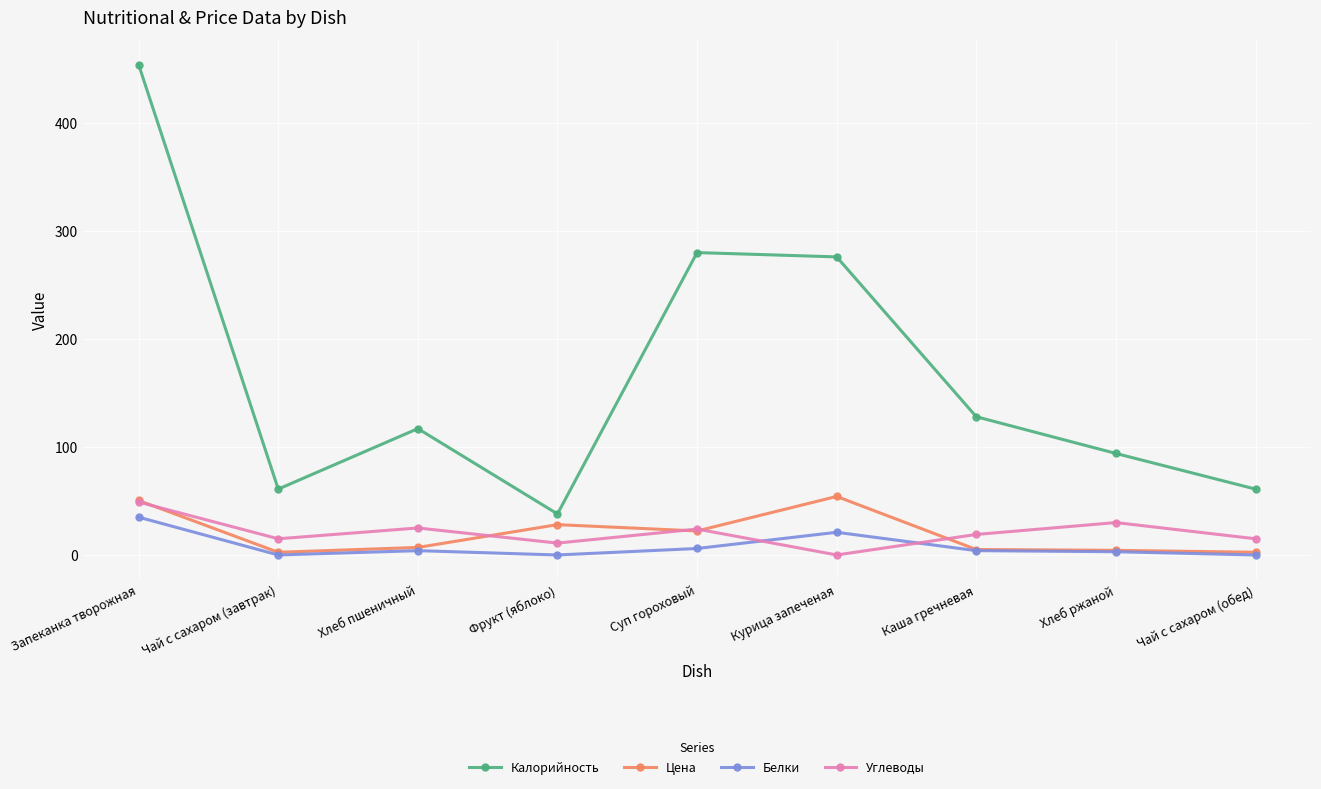

Which series has the widest spread of values?

Калорийность